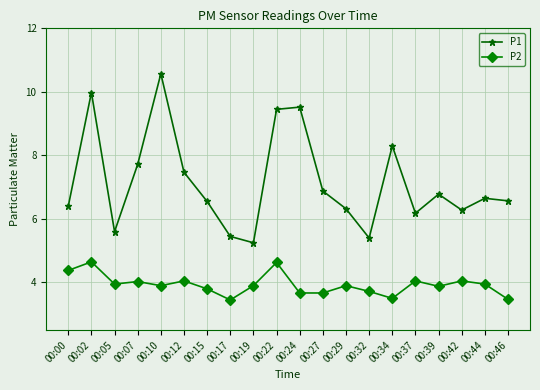

At how many categories does at least one series exceed 7?

7